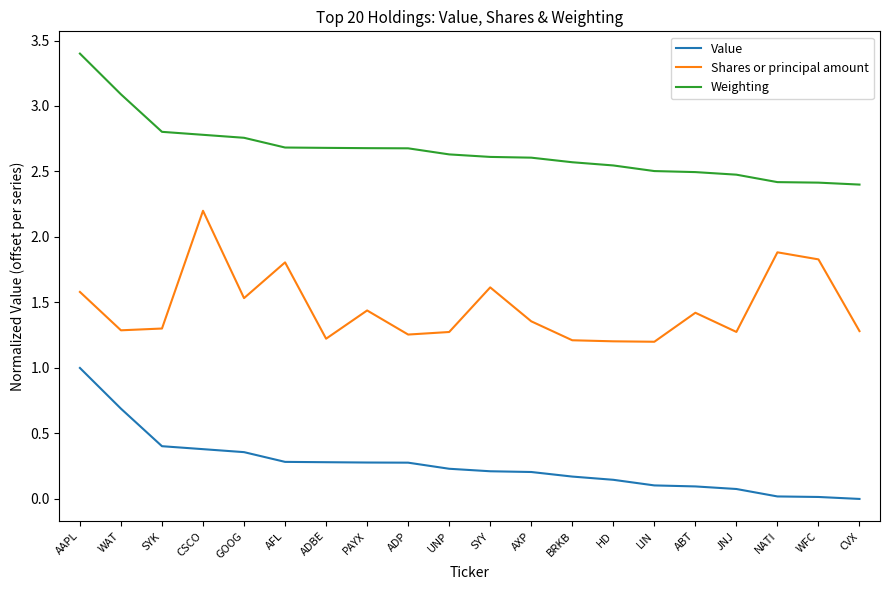

What is the difference between the highest and lowest values at BRKB?

2.4